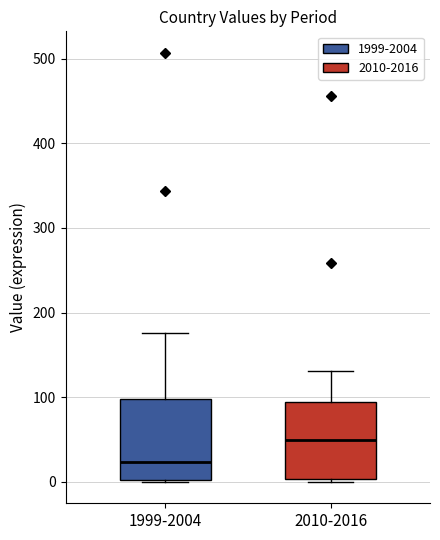

Where does the upper whisker of the box for 2010-2016 end on the y-axis? The values are not printed on the chart, so give them approximately, as read against the axis.

130